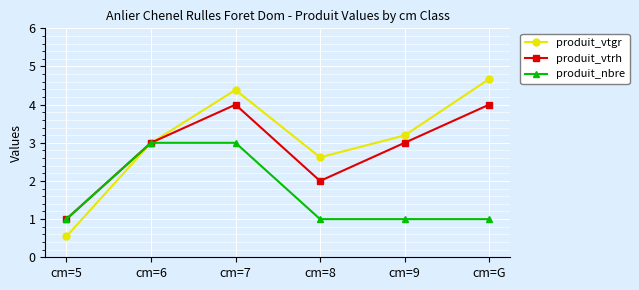

List the series in order of their overall mean, lowest first.

produit_nbre, produit_vtrh, produit_vtgr